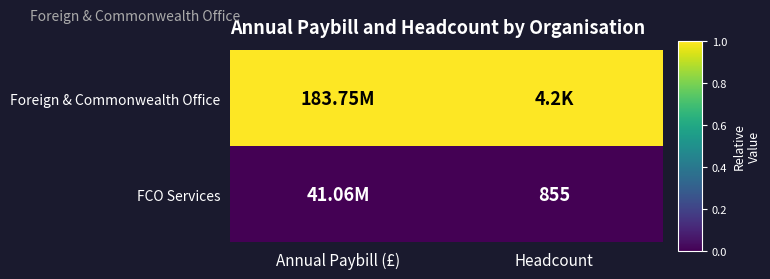

At how many categories does at least one series exceed 0?

2